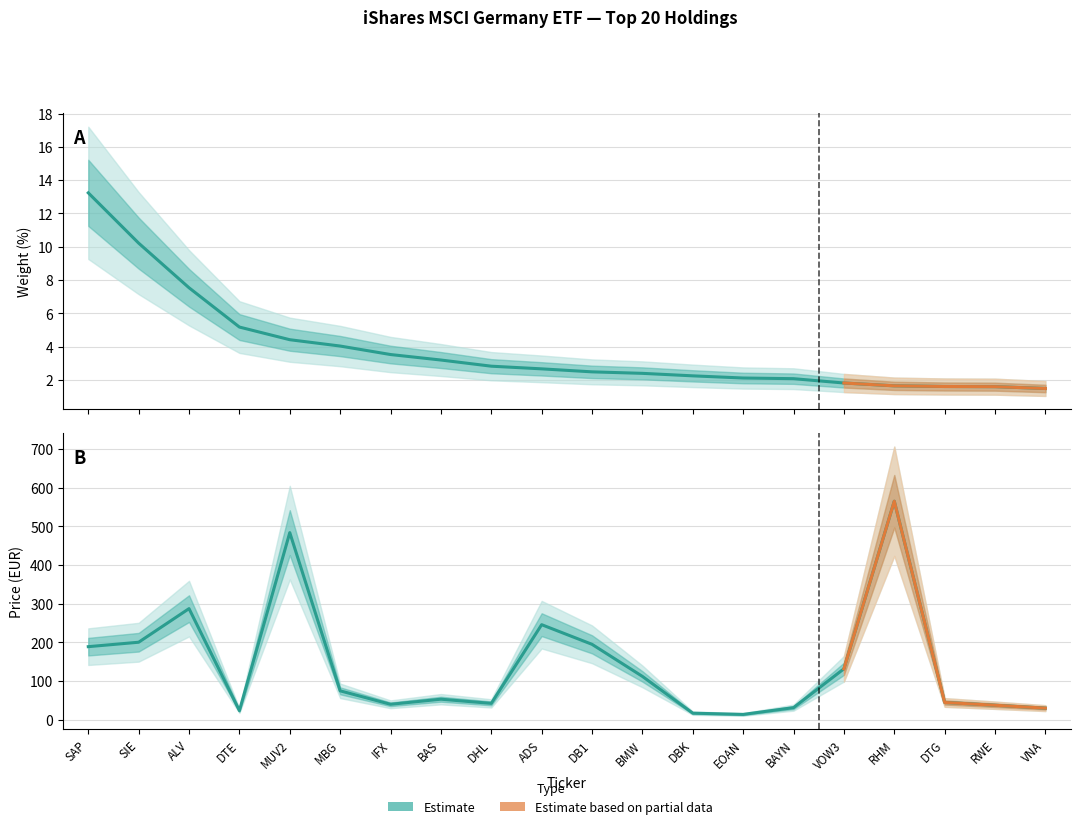

Rank the series by their average value, from lowest to highest.

Weight (%), Price (EUR)